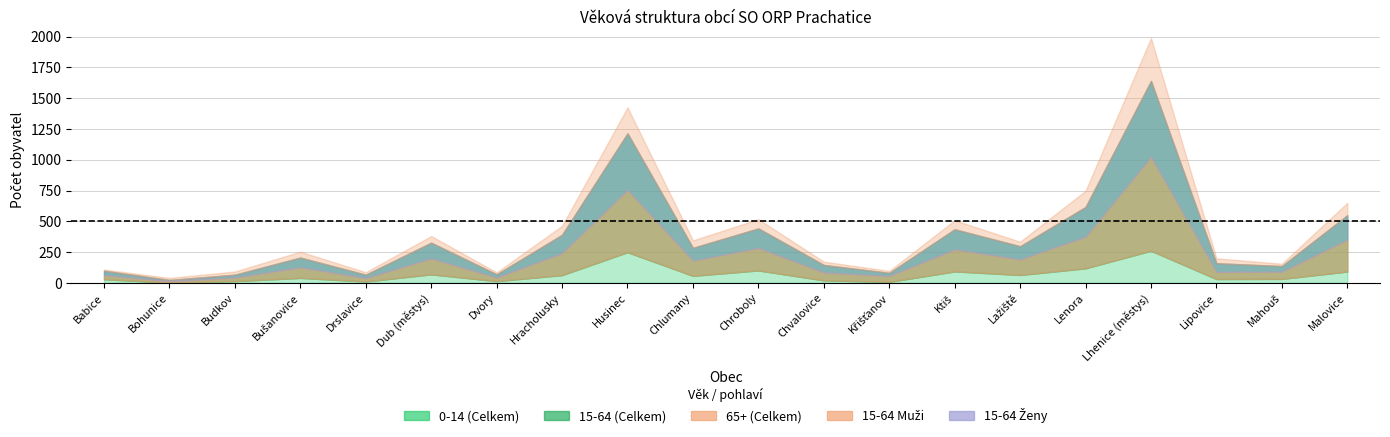

What is the label of the 19th point from the right?

Bohunice